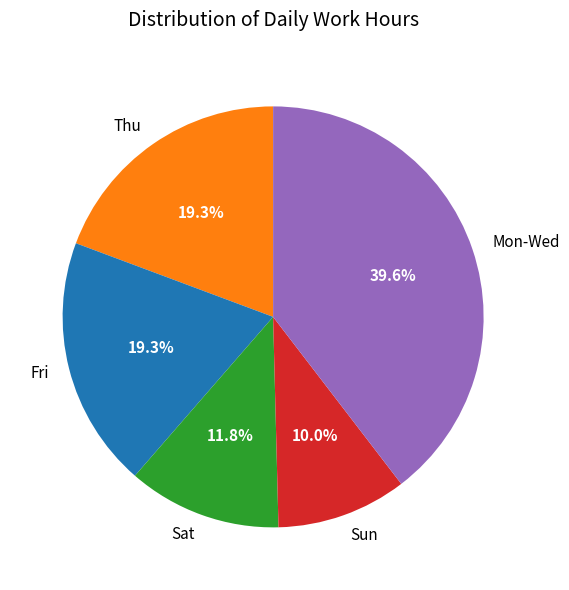

Which category has the smallest portion of the pie?

Sun